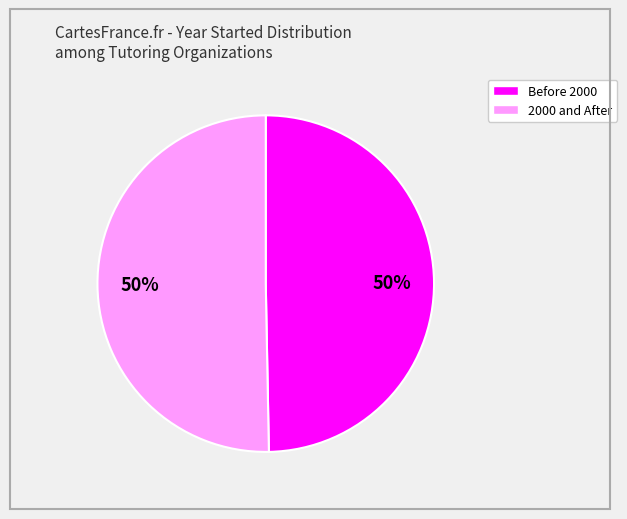

How many slices are in this pie chart?

2